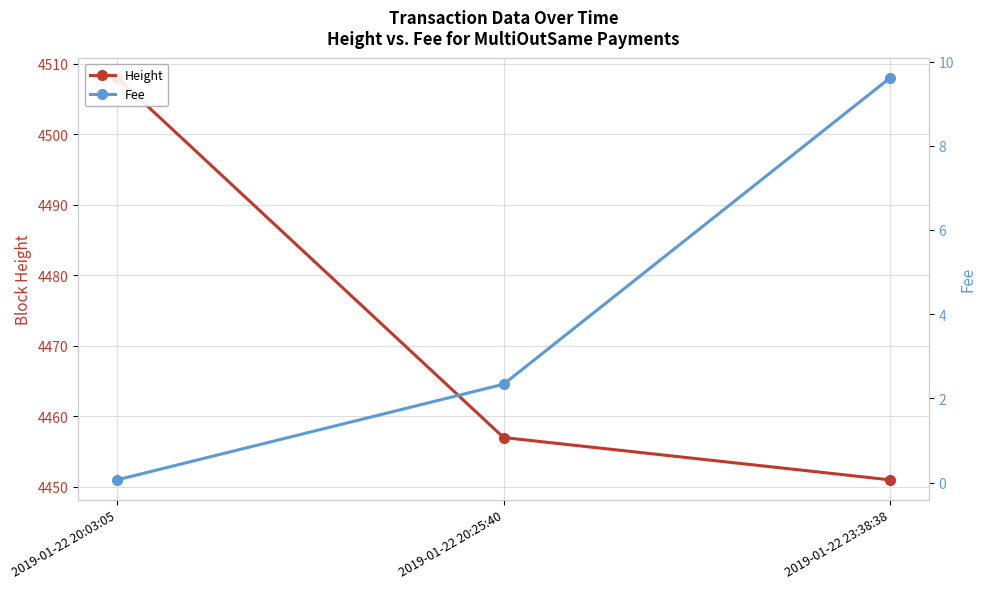

List the series in order of their peak value, highest first.

Height, Fee